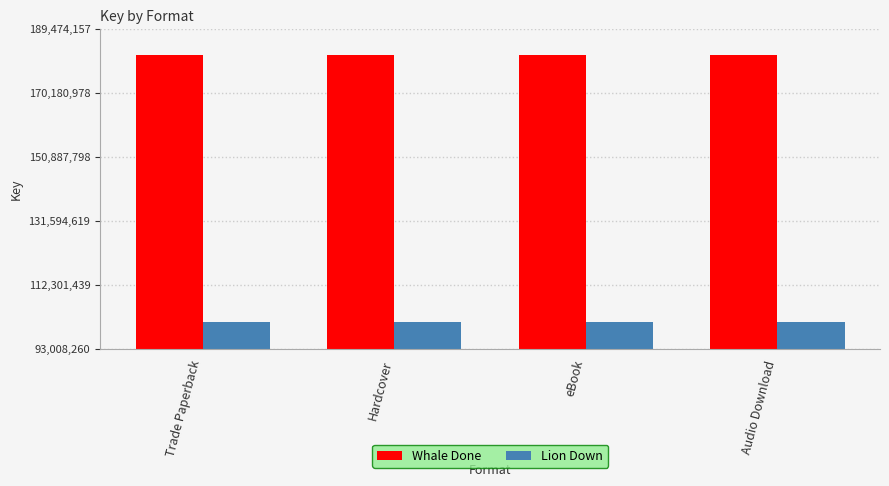

Reading left to right, transcribe all the data shown in this chart.

Whale Done: 181435333	181435333	181435333	181435333
Lion Down: 101047085	101047085	101047085	101047085